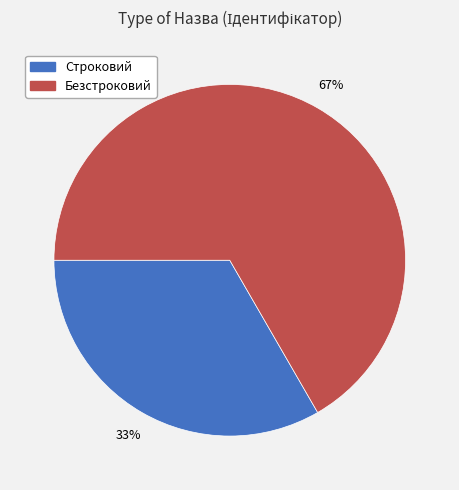

Between Безстроковий and Строковий, which is larger?

Безстроковий